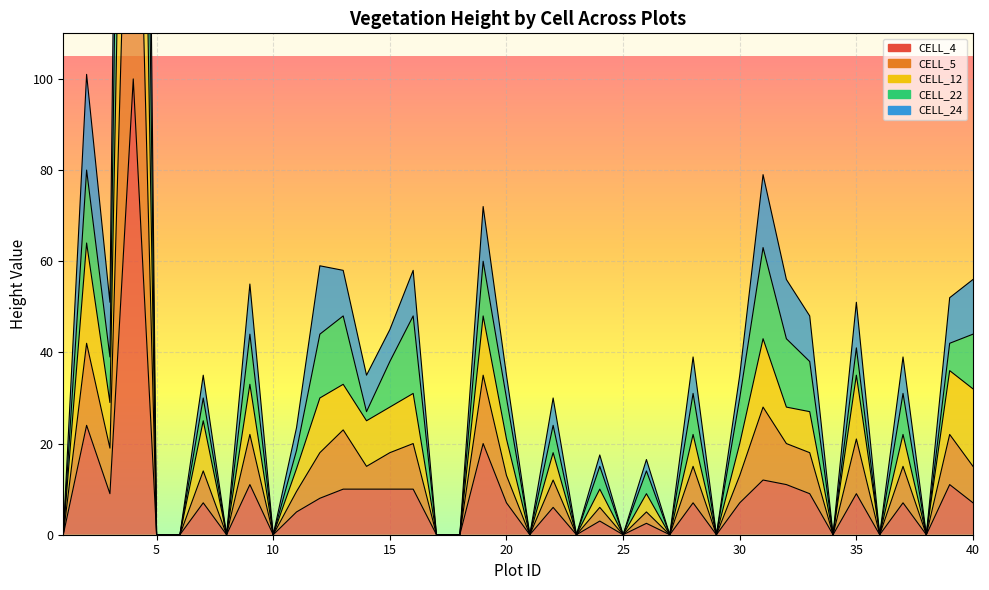

What is the highest value of the CELL_5 series?

400.0